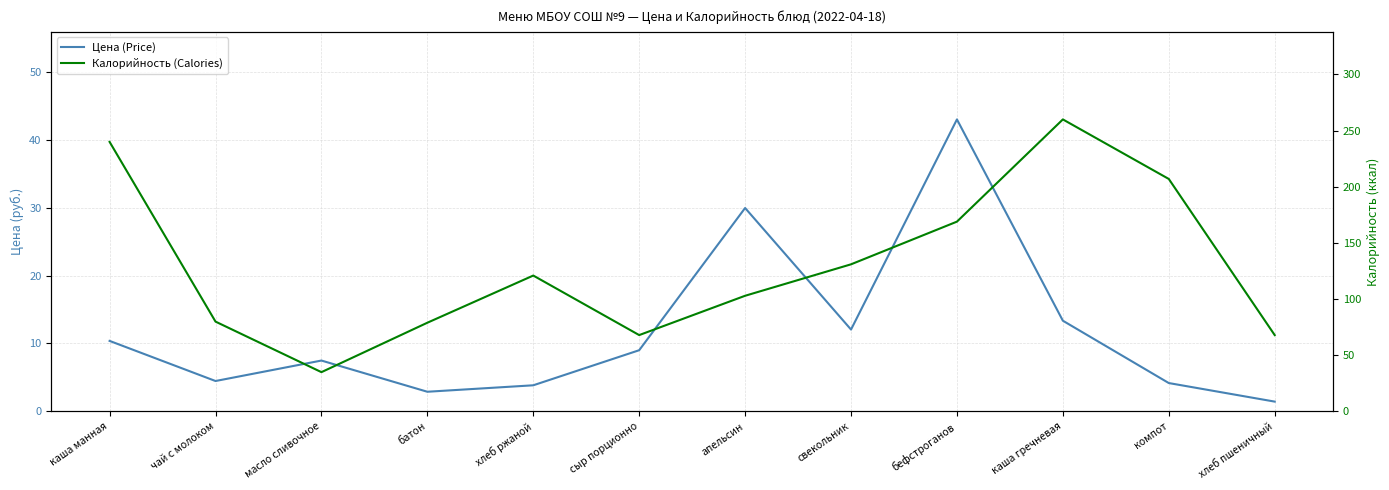

Read the Калорийность (Calories) value at каша гречневая.

260.0